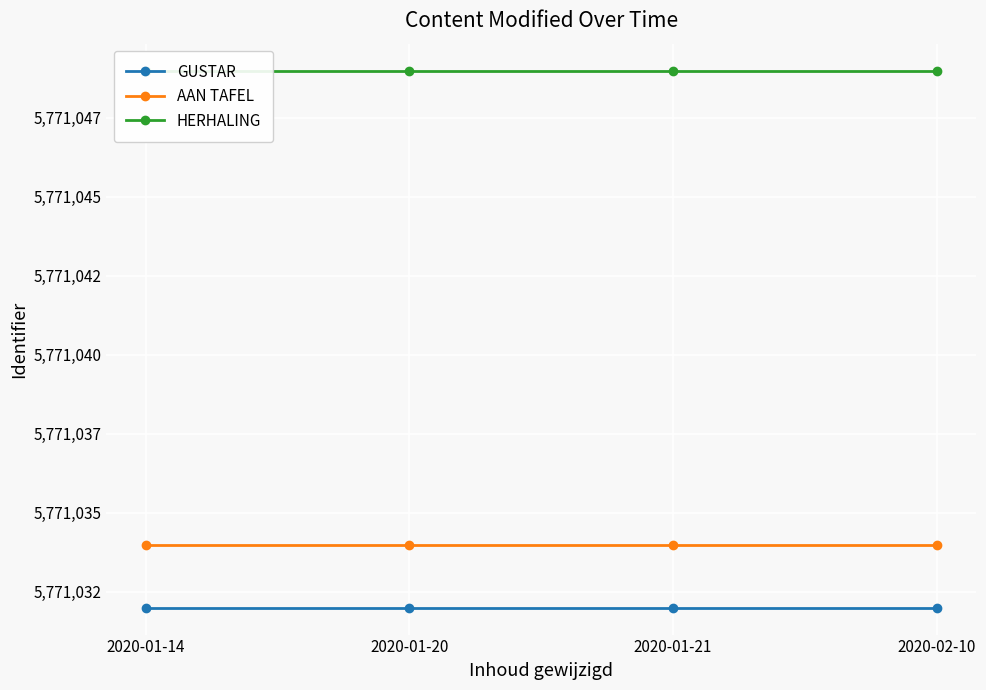

What is the label of the 3rd point from the left?

2020-01-21